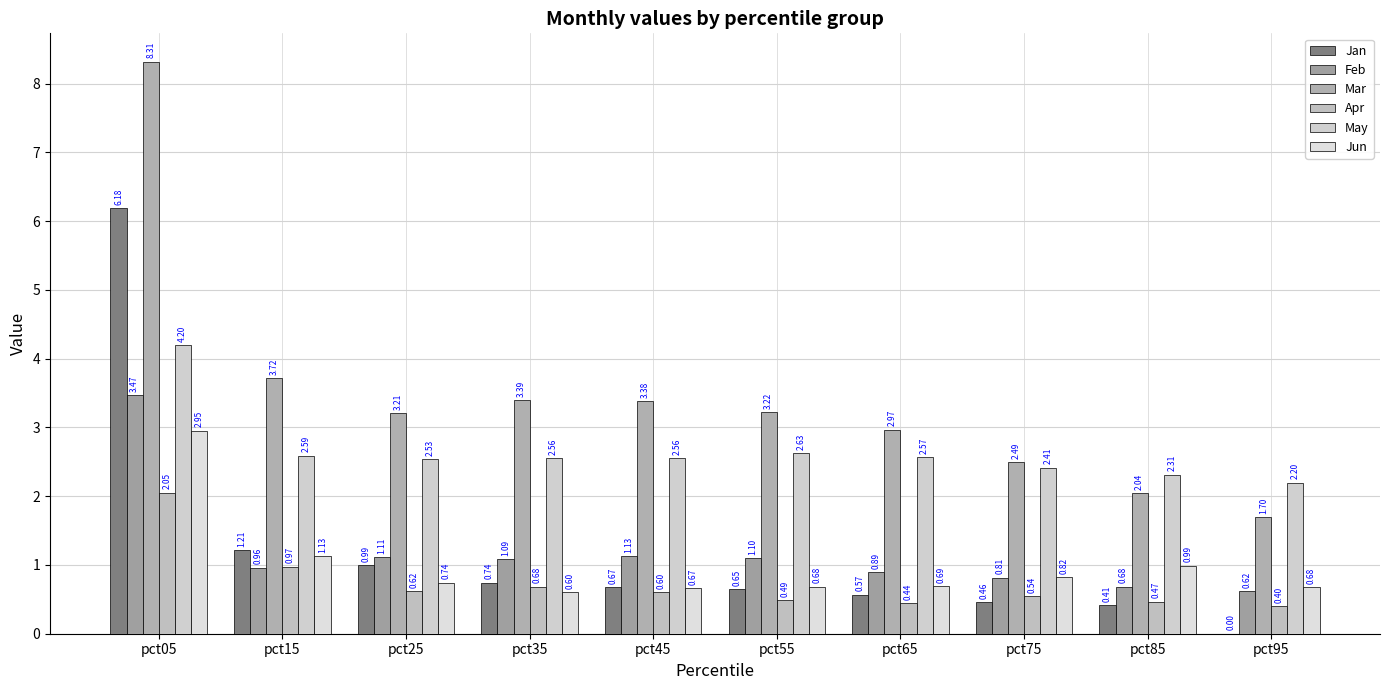

At pct55, list the series in order from largest to smallest.

Mar, May, Feb, Jun, Jan, Apr